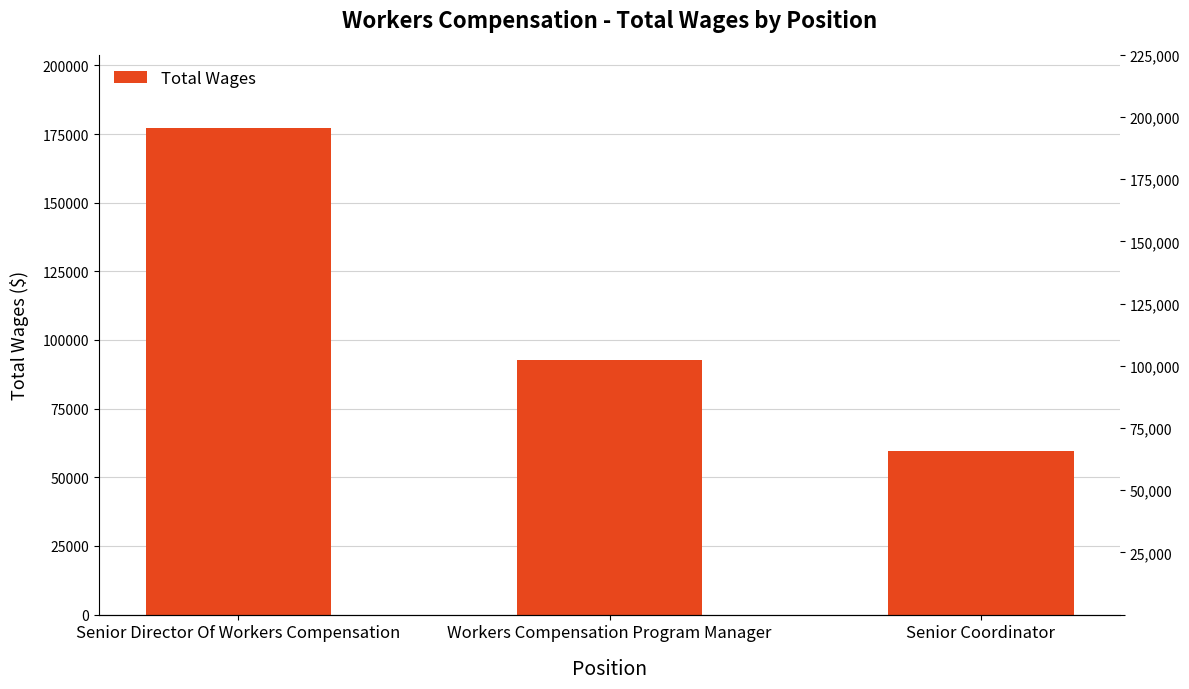

At which category does the chart reach its peak across all series?

Senior Director Of Workers Compensation